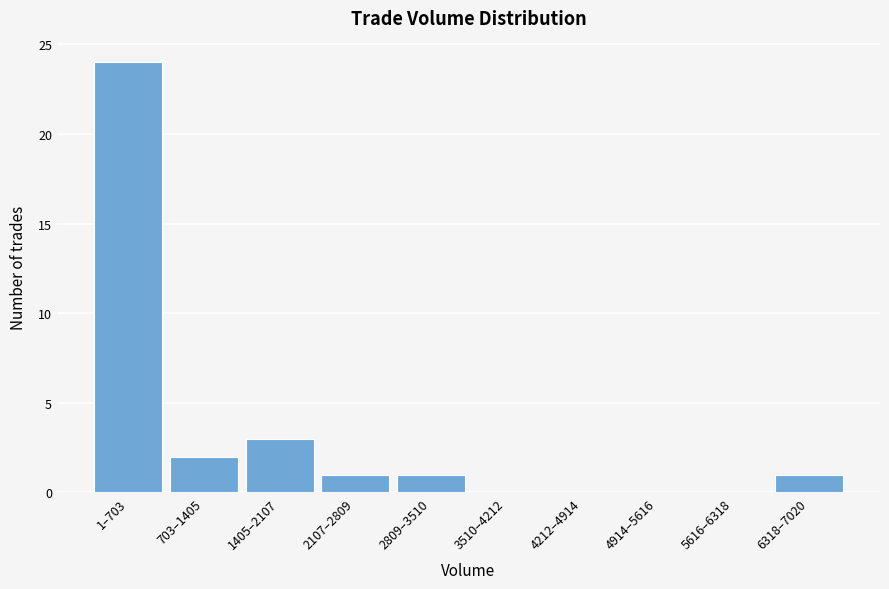

Reading left to right, transcribe all the data shown in this chart.

1–703=24	703–1405=2	1405–2107=3	2107–2809=1	2809–3510=1	3510–4212=0	4212–4914=0	4914–5616=0	5616–6318=0	6318–7020=1